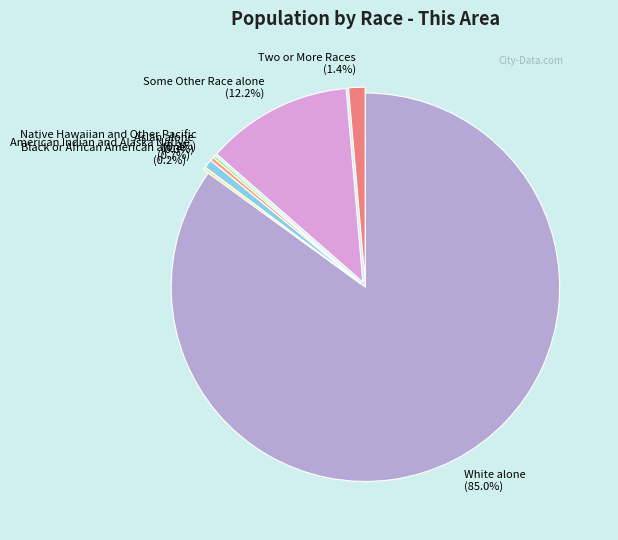

Does Two or More Races (1.4%) represent more than half of the total?

No